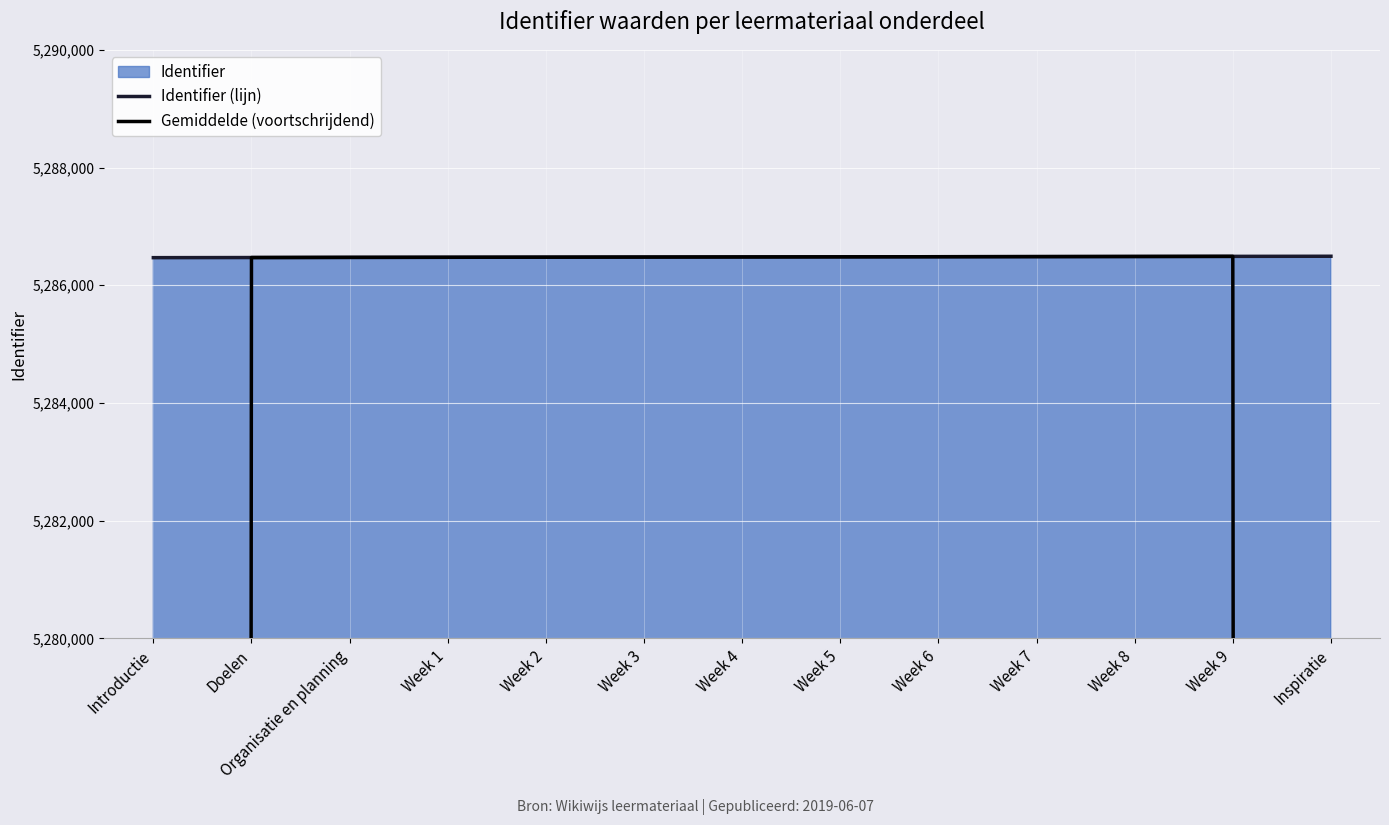

How many times do Gemiddelde (voortschrijdend) and Identifier (lijn) cross each other?

3